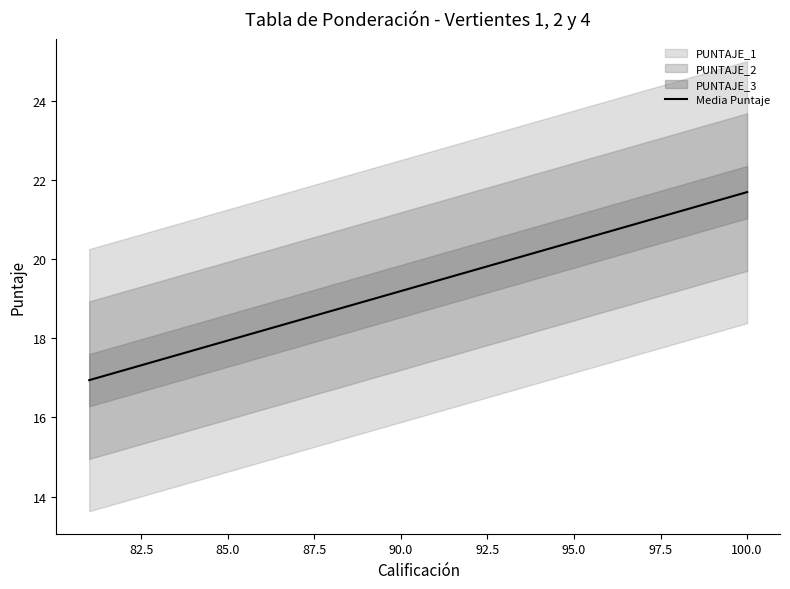

How many data points are less than 19?

9